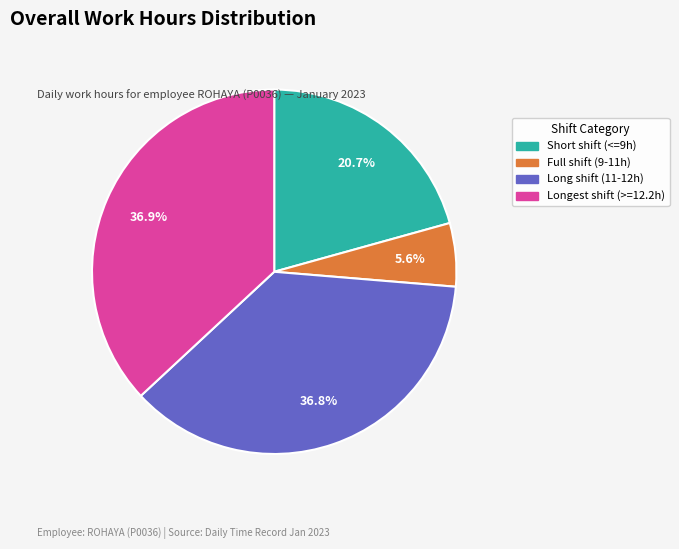

Is there a majority slice in this chart?

No